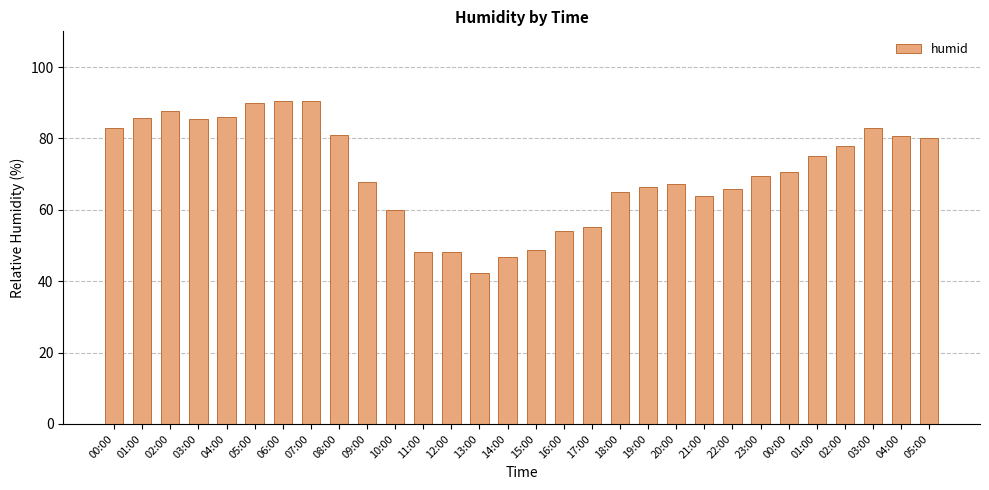

What is the difference between the values at 07:00 and 18:00?

25.7